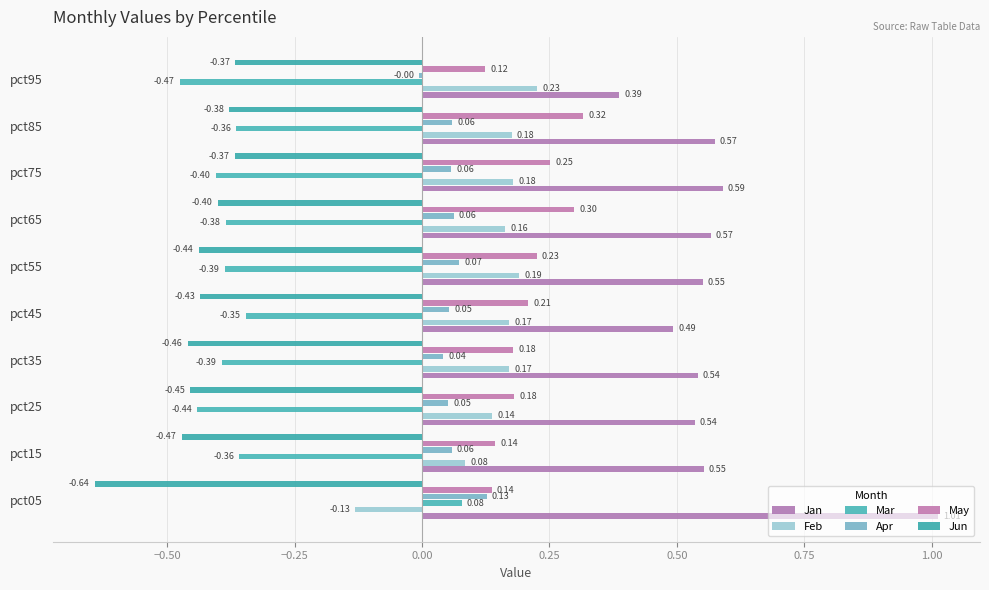

How many data points does each series have?

10